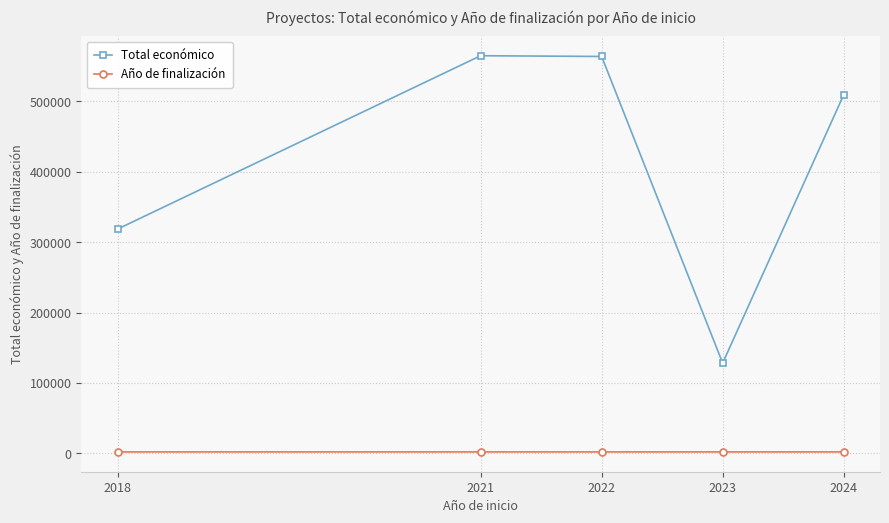

True or false: Total económico and Año de finalización cross at least once.

False